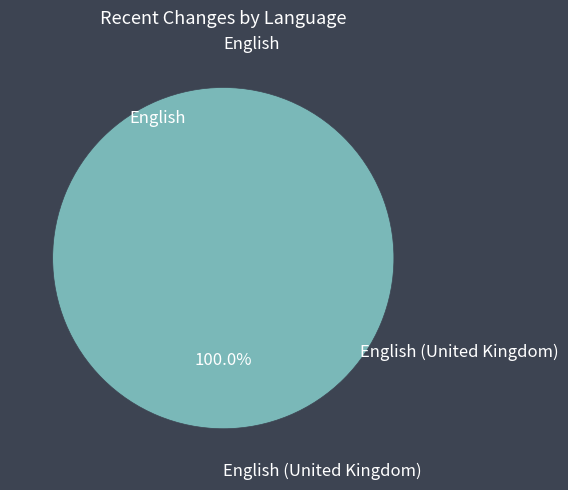

Does any single category account for the majority?

Yes